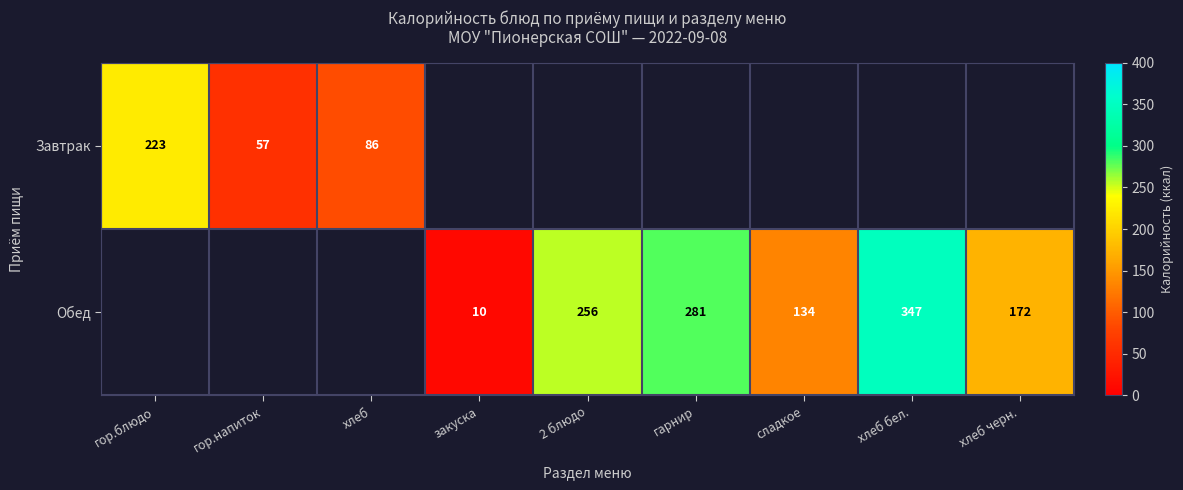

The value of Обед at закуска is 3. True or false?

False